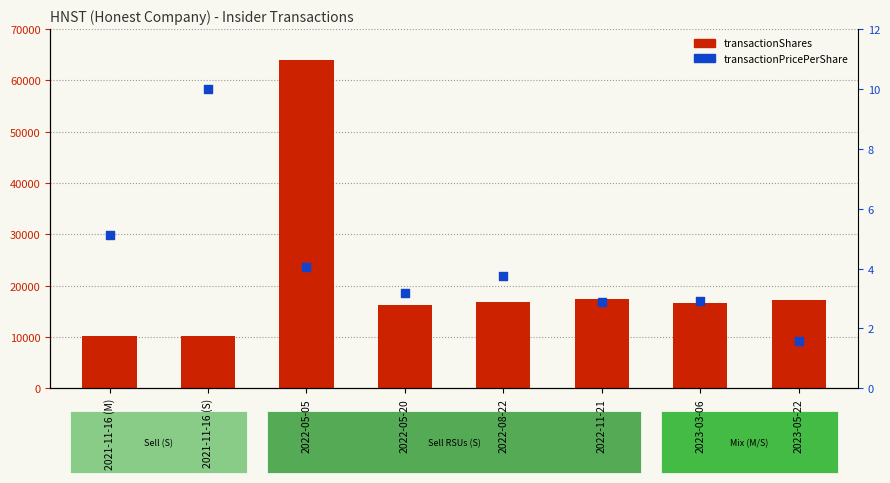

What are all the series names shown in the legend?

transactionShares, transactionPricePerShare